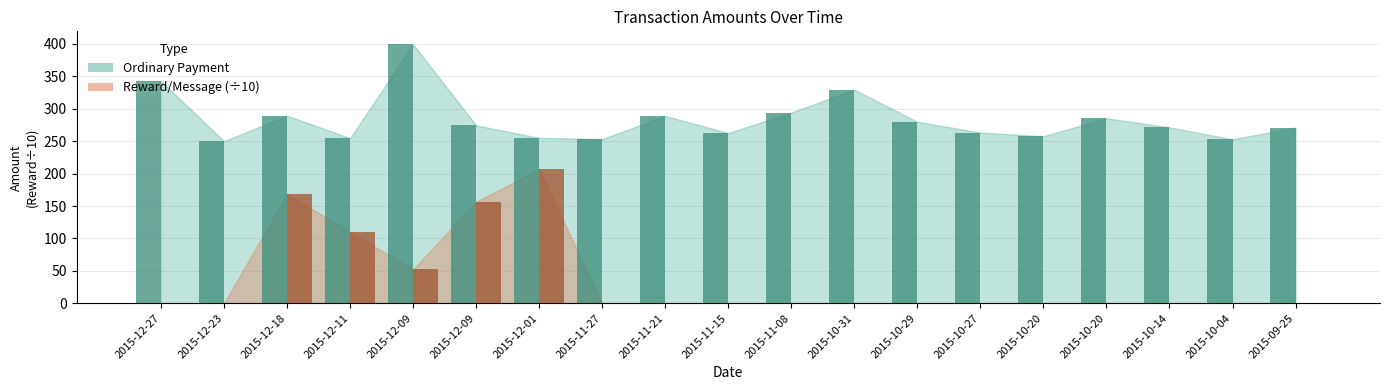

Count the number of categories in the chart.

19